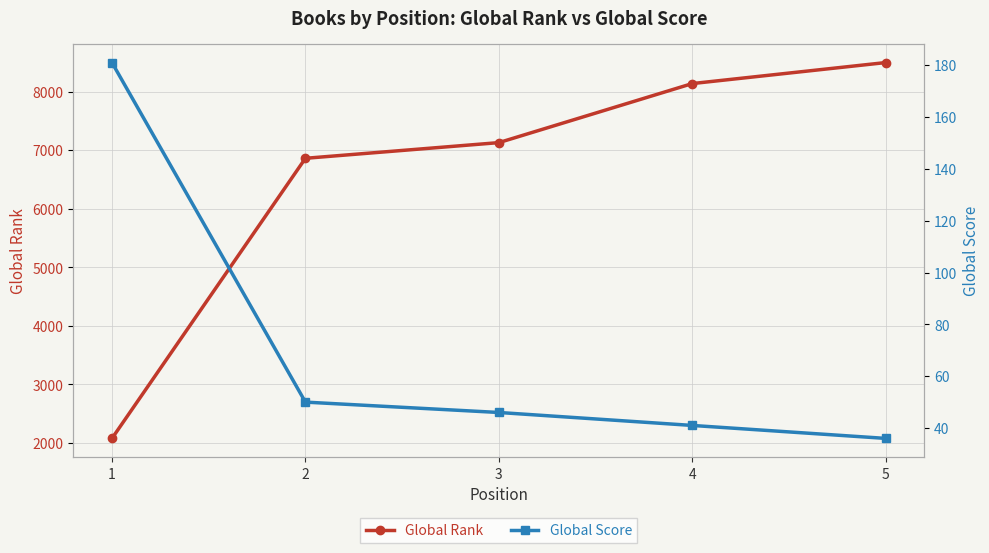

Which has a higher value, 3 or 4?

4